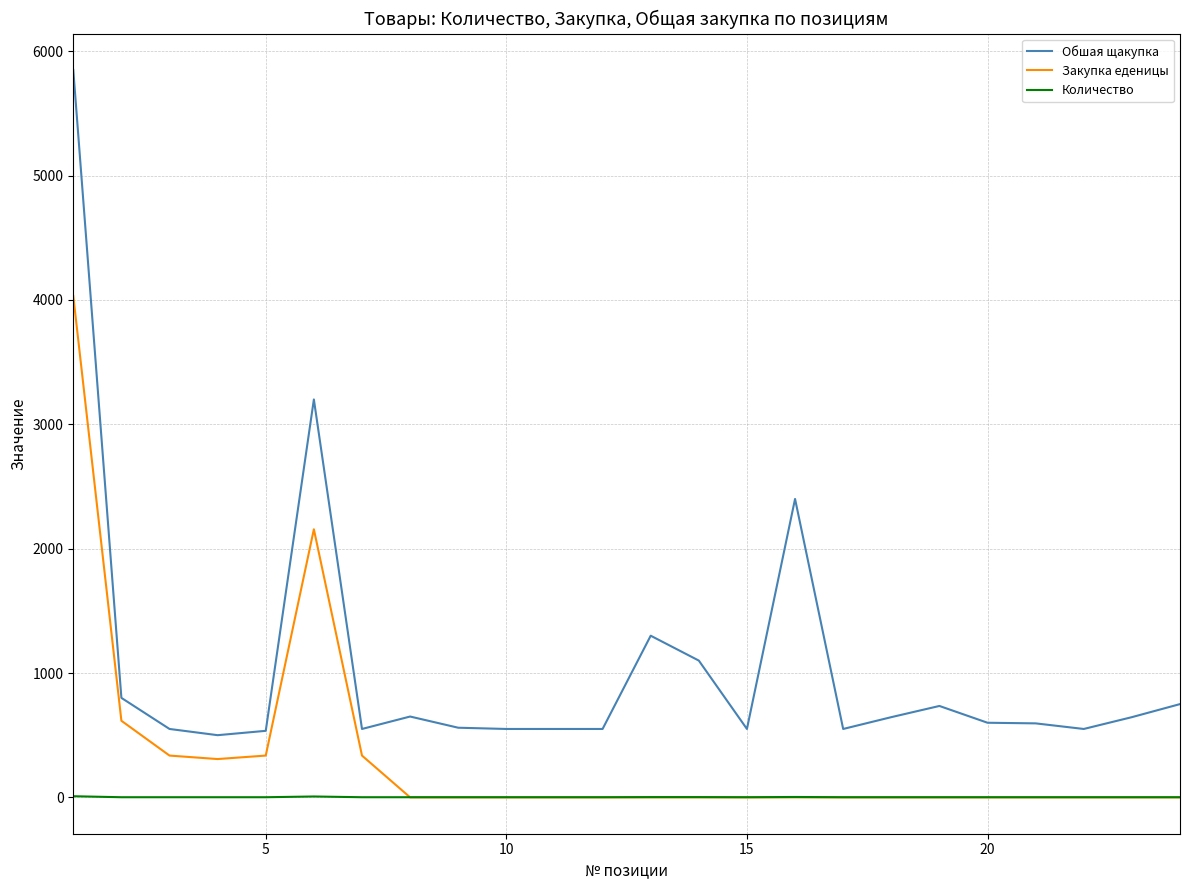

Which series has the largest range (max minus min)?

Обшая щакупка